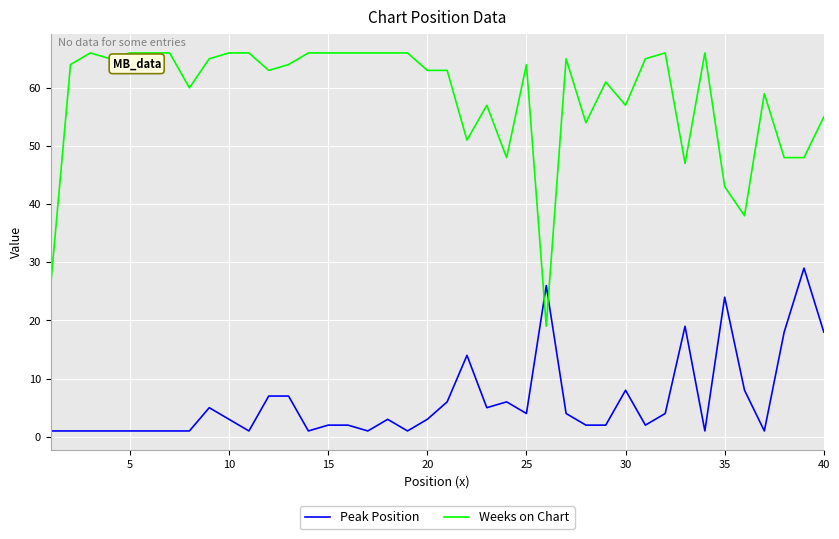

What are all the series names shown in the legend?

Peak Position, Weeks on Chart